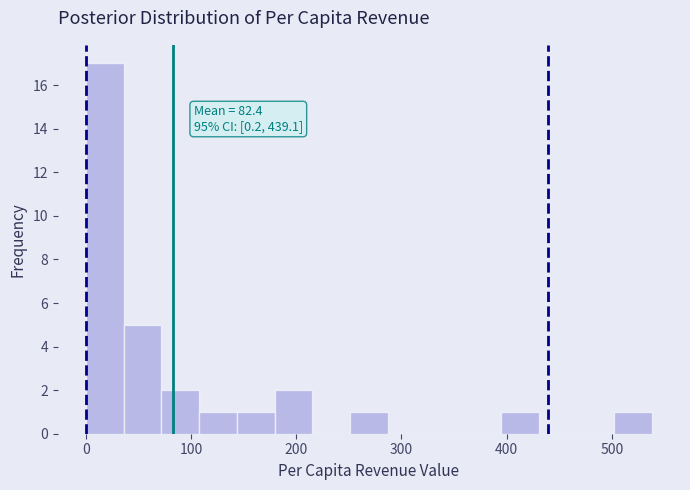

Read against the x-axis, roughly where is the centre of the tallest bar?

20